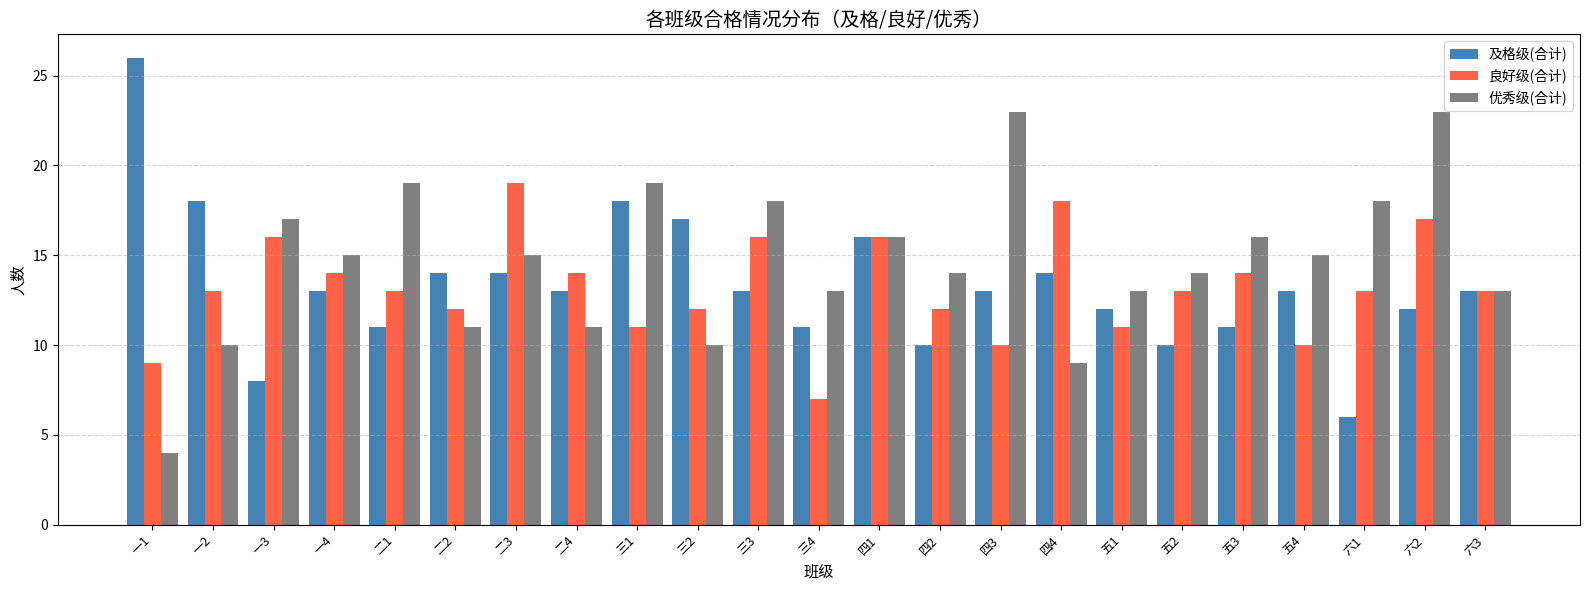

What is the average value of the 优秀级(合计) series?

15